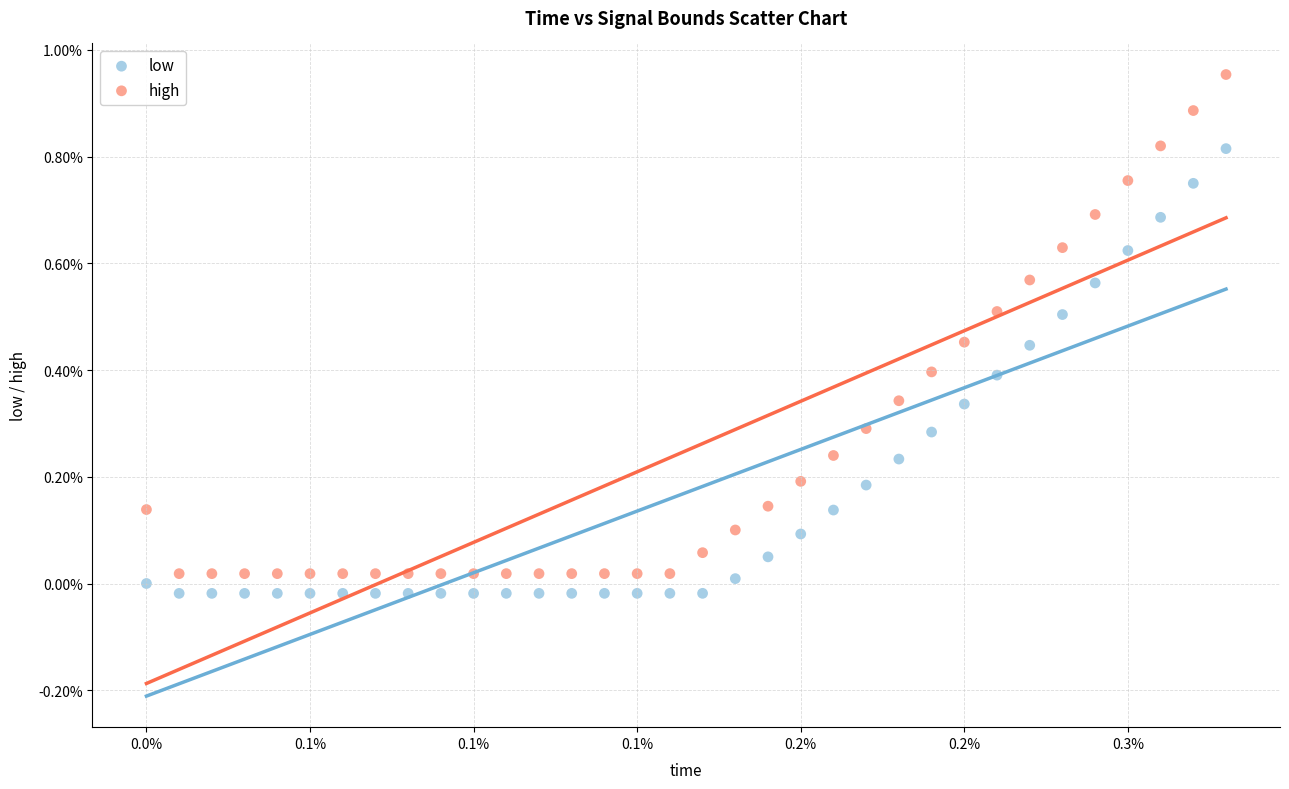

What are all the series names shown in the legend?

low, high